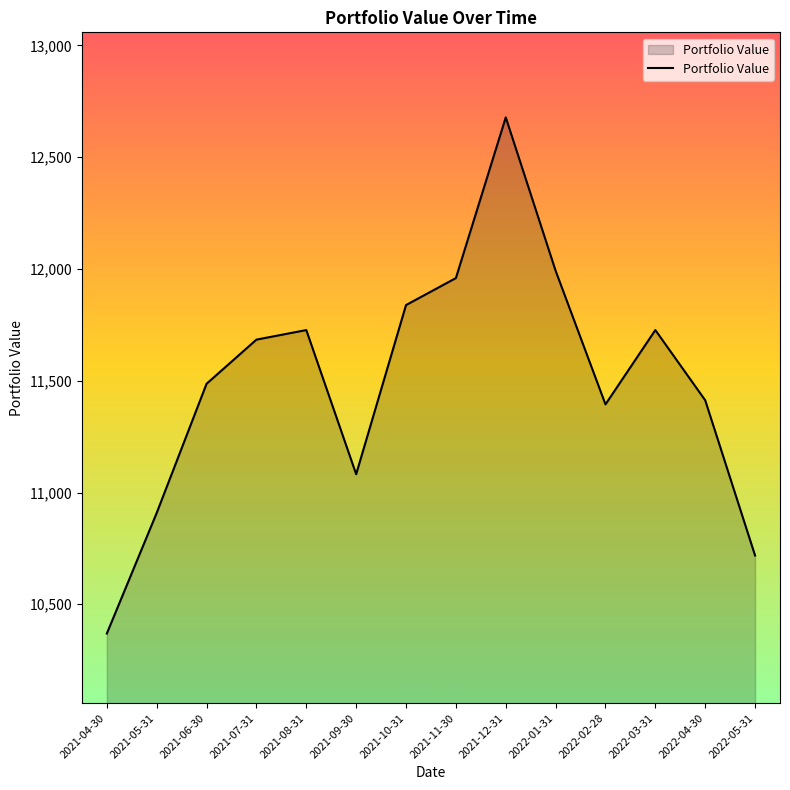

What is the maximum value shown in the chart?

12677.8